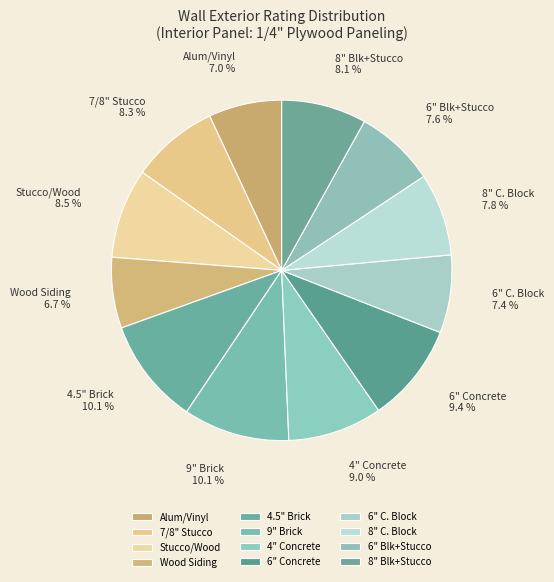

To the nearest percent, what is the difference between the largest and smallest slice percentages?

3%